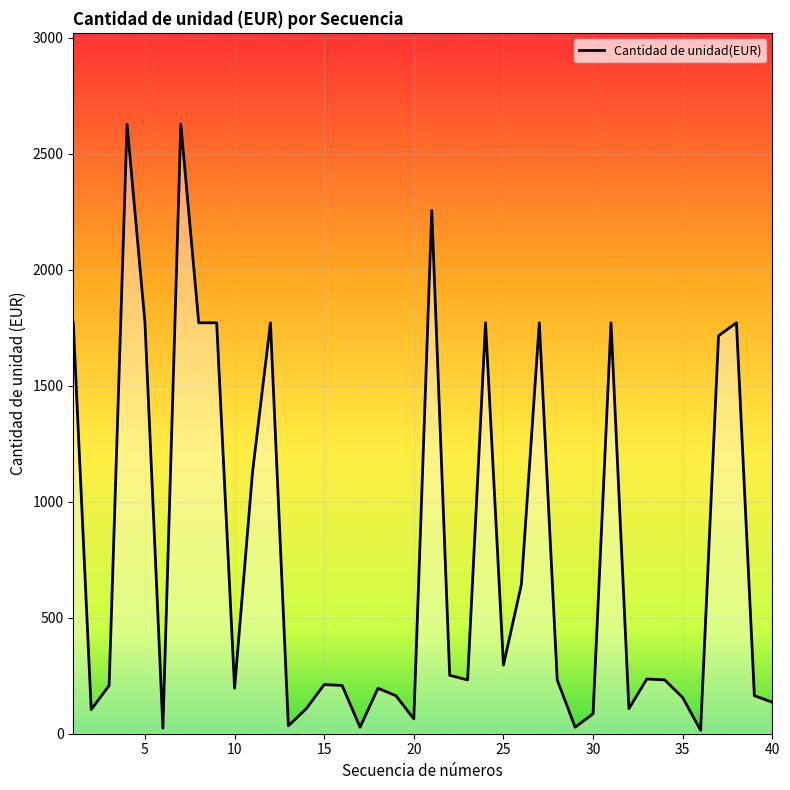

What is the difference between the maximum and minimum values?

2613